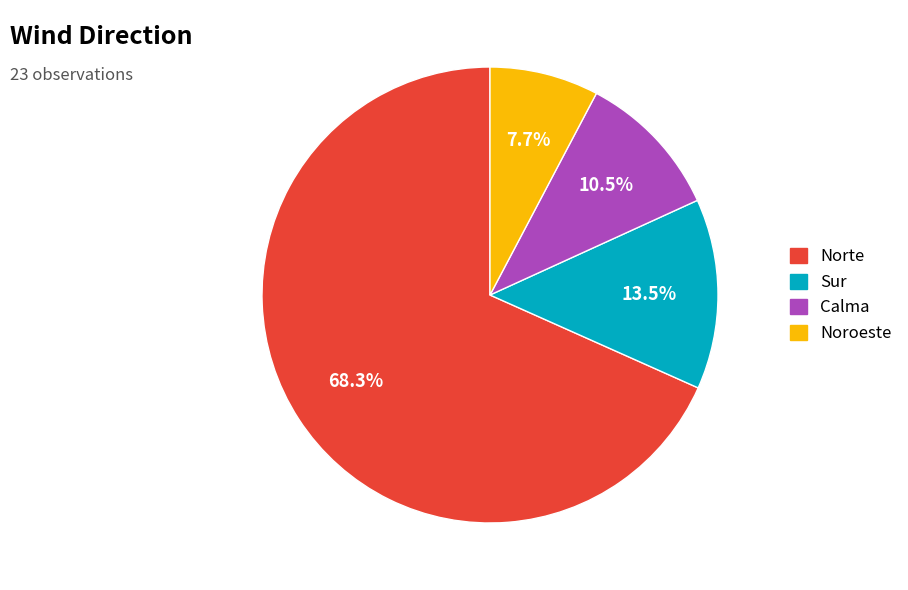

Is there a majority slice in this chart?

Yes